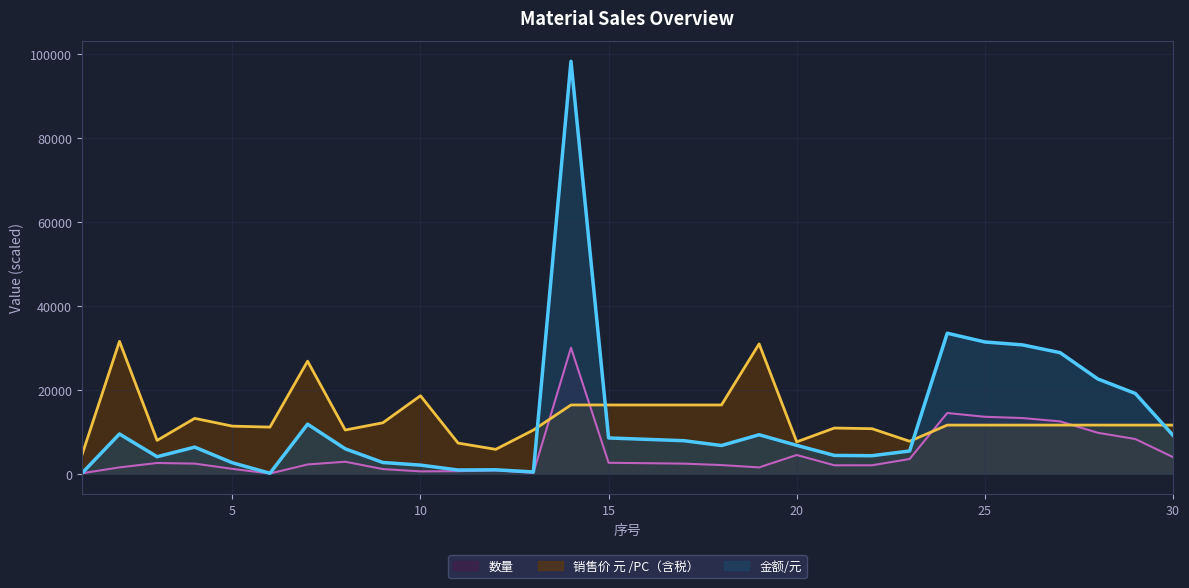

Where is 销售价 元 /PC（含税） nearest to the value 17942?

10